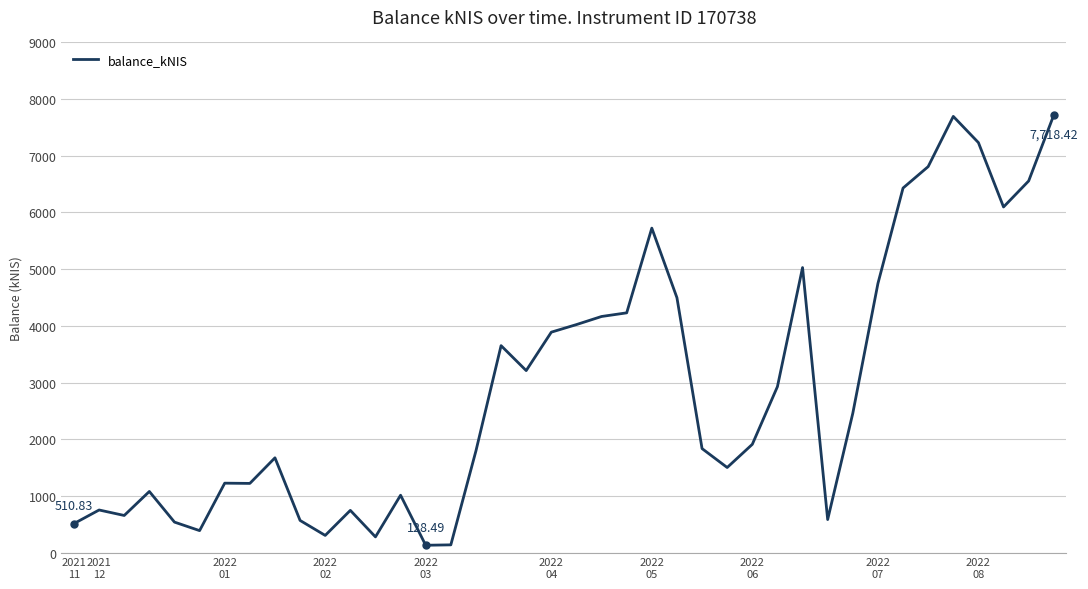

What is the difference between the maximum and minimum values?

7589.9